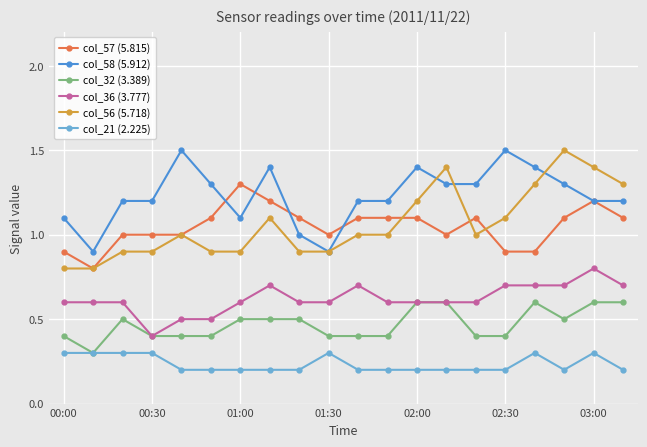

At how many categories does at least one series exceed 0?

20